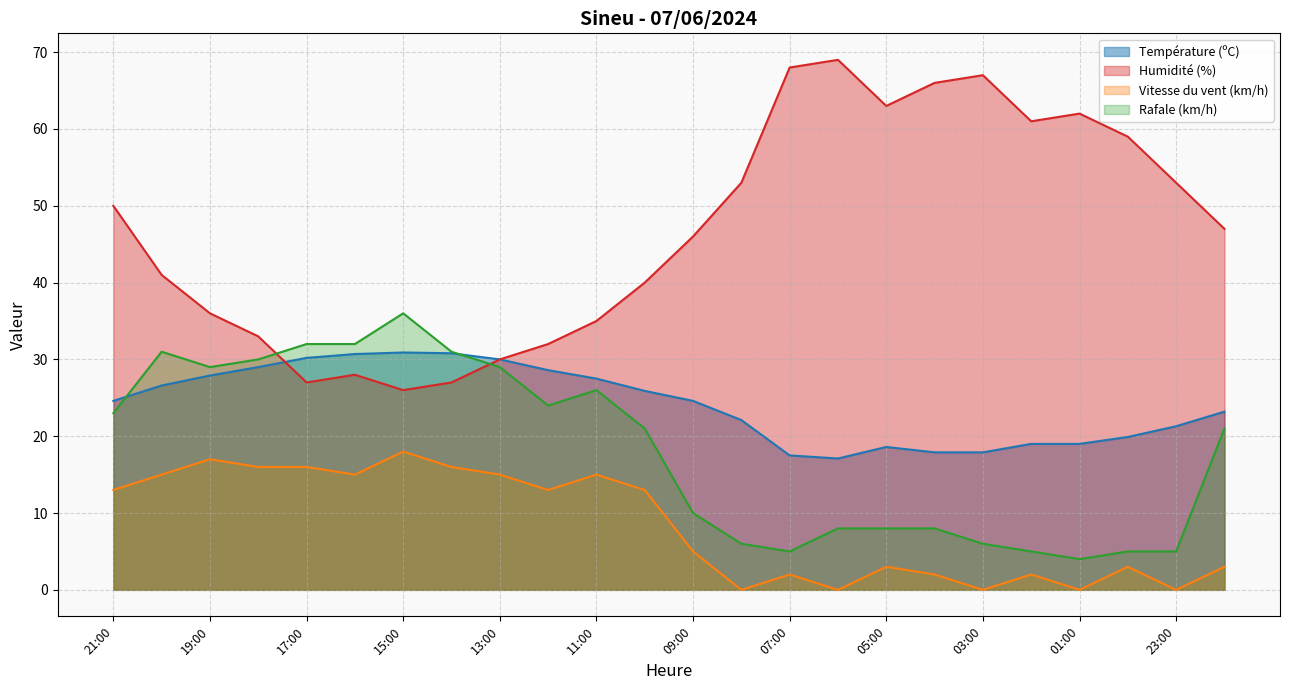

What is the difference between the maximum and minimum values in the Température (ºC) series?

13.8